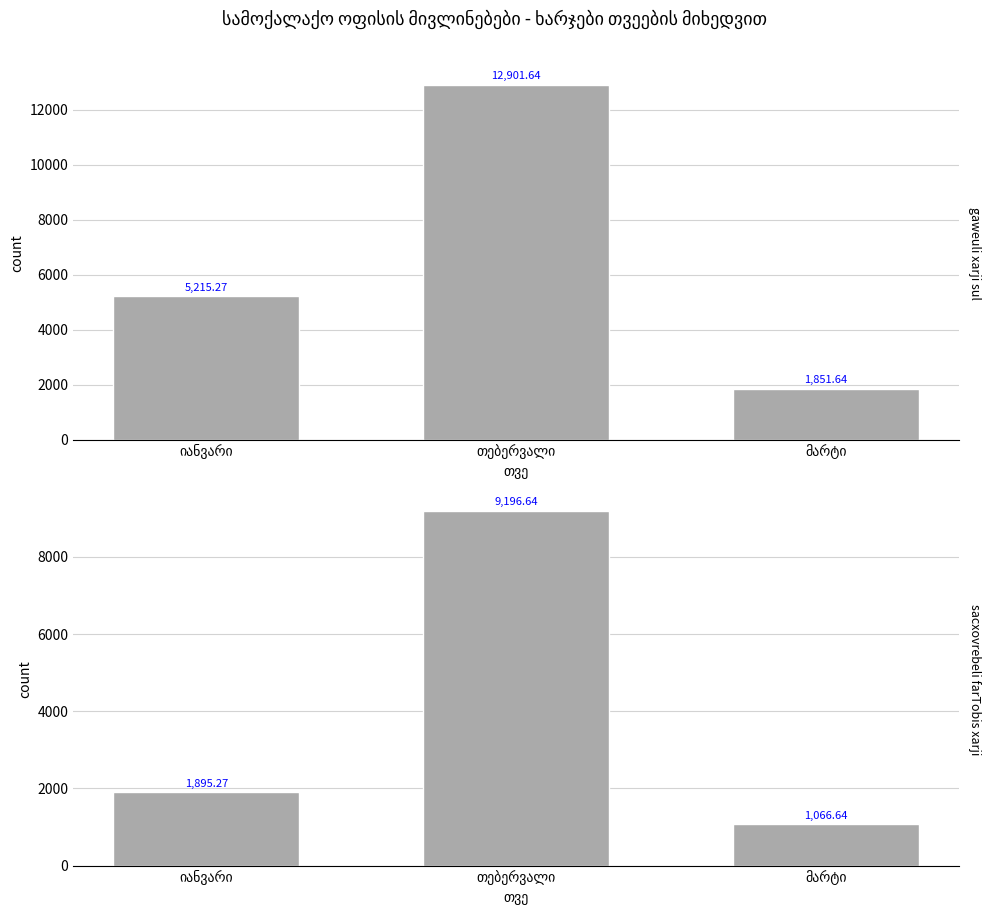

What is the difference between the maximum and second lowest values in the gaweuli xarji sul series?

7686.4